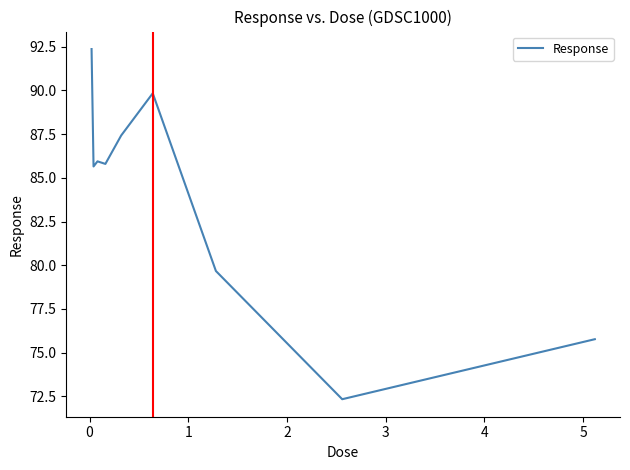

What is the maximum value shown in the chart?

92.4